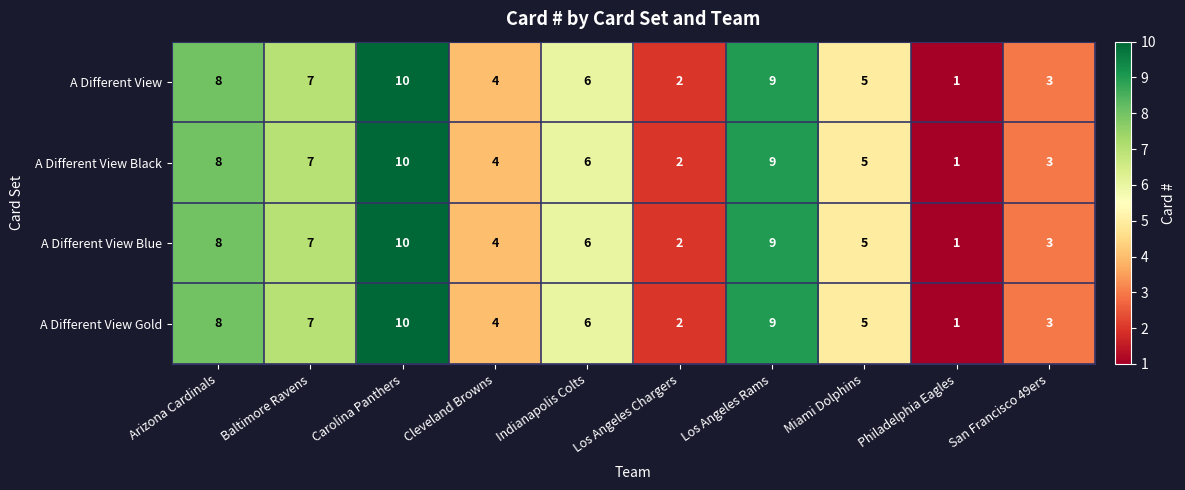

What is the difference between the second highest and second lowest values in the A Different View Blue series?

7